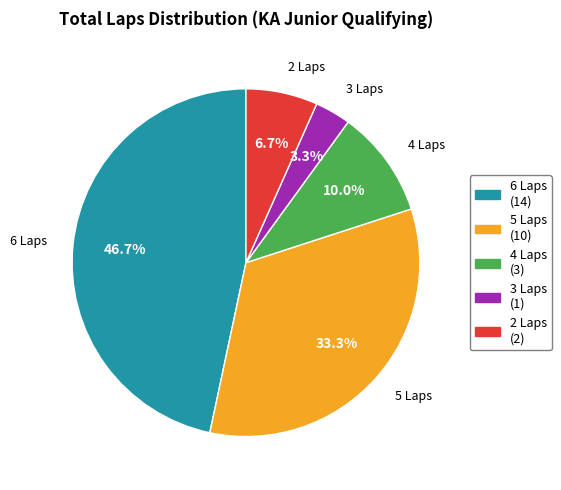

The 4 Laps slice represents 21% of the pie. True or false?

False